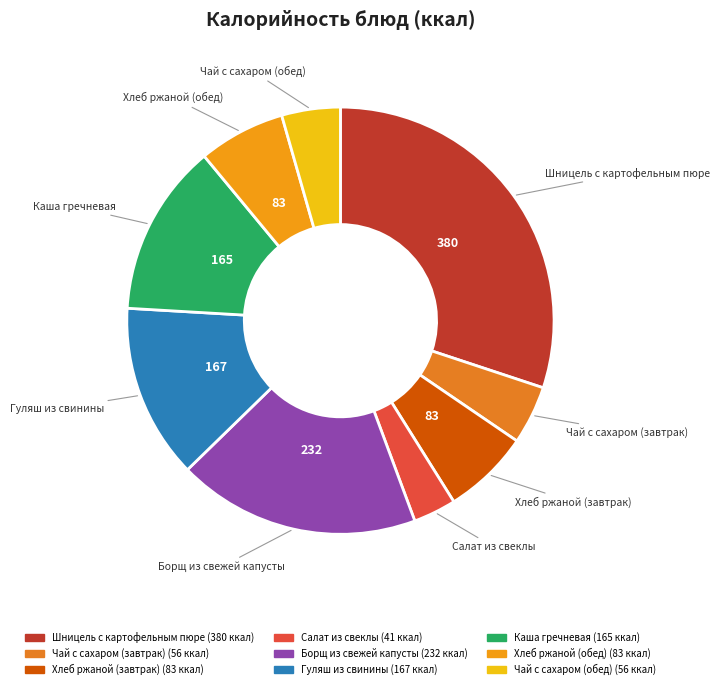

Combined, do Гуляш из свинины and Чай с сахаром (обед) account for over 50%?

No